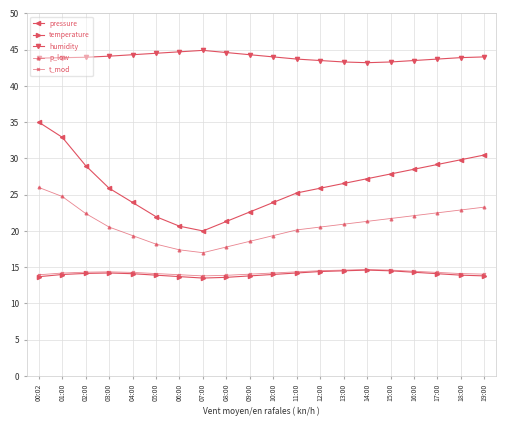

What is the label of the 19th point from the right?

01:00